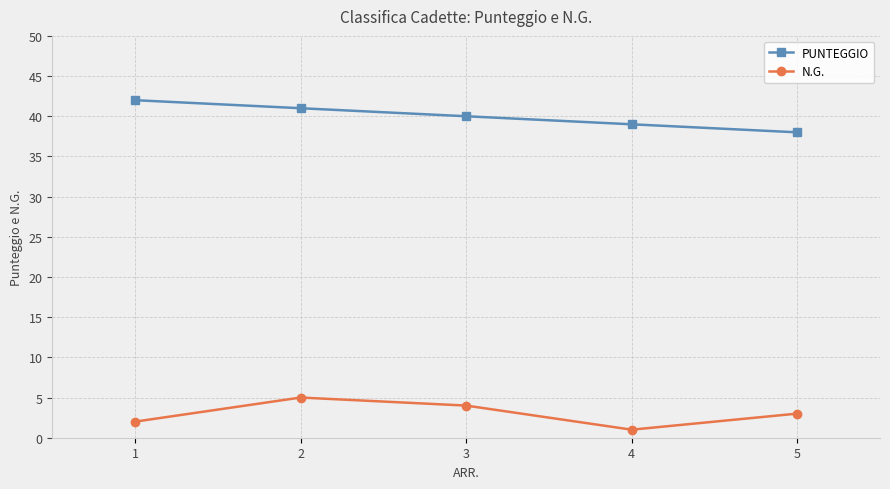

True or false: N.G. has more than 0 interior local peaks.

True